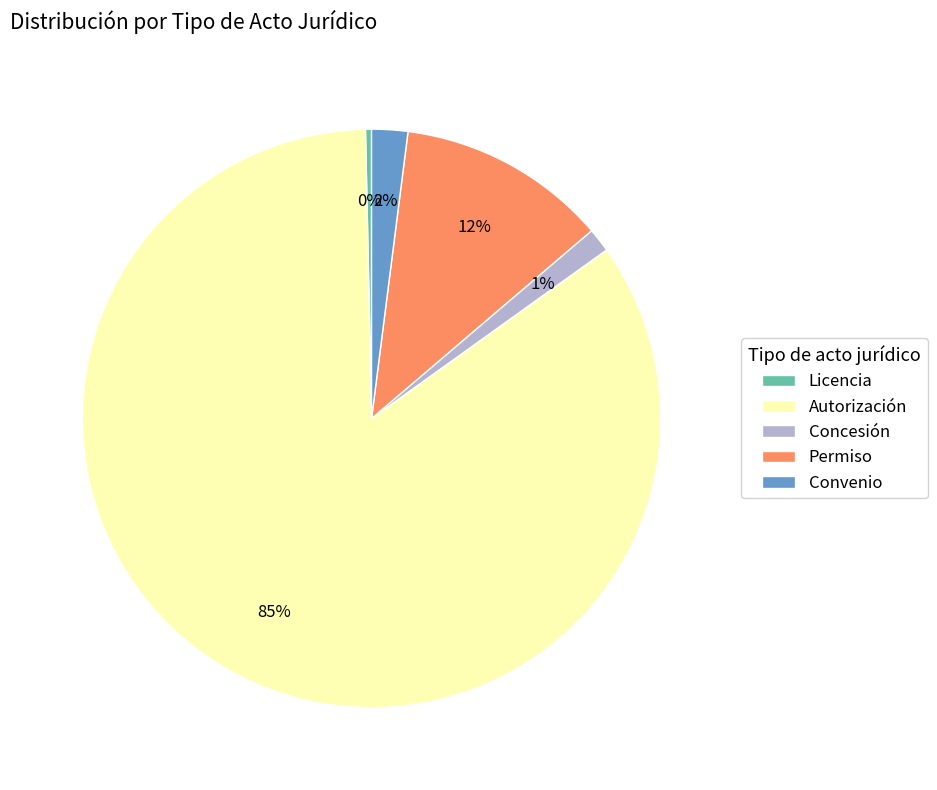

Is it true that Convenio is 2% of the pie?

True